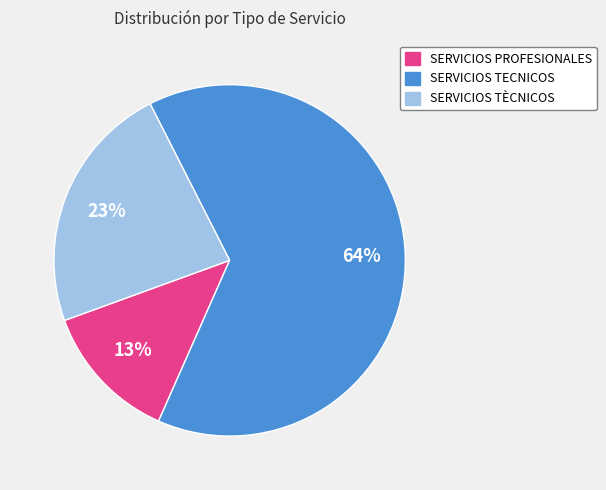

Does SERVICIOS PROFESIONALES represent more than half of the total?

No